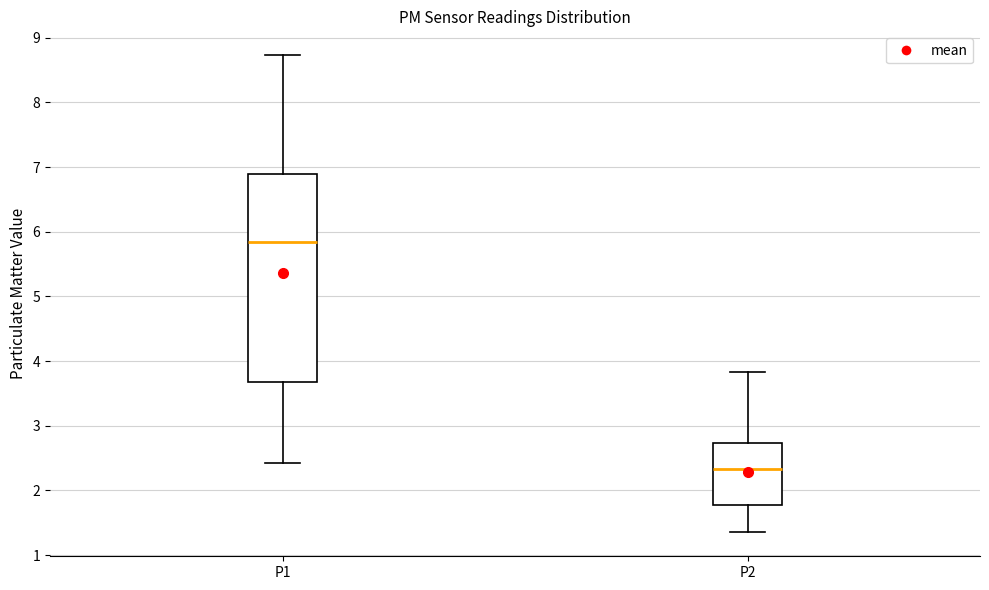

Reading left to right, read every box against the y-axis: the position of its median line, the range the box covers, and the ends of its whiskers. The values are not printed on the chart, so give them approximately, as read against the axis.

P1: median 5.8, box 3.7 to 6.9, whiskers 2.4 to 8.7
P2: median 2.3, box 1.8 to 2.7, whiskers 1.4 to 3.8